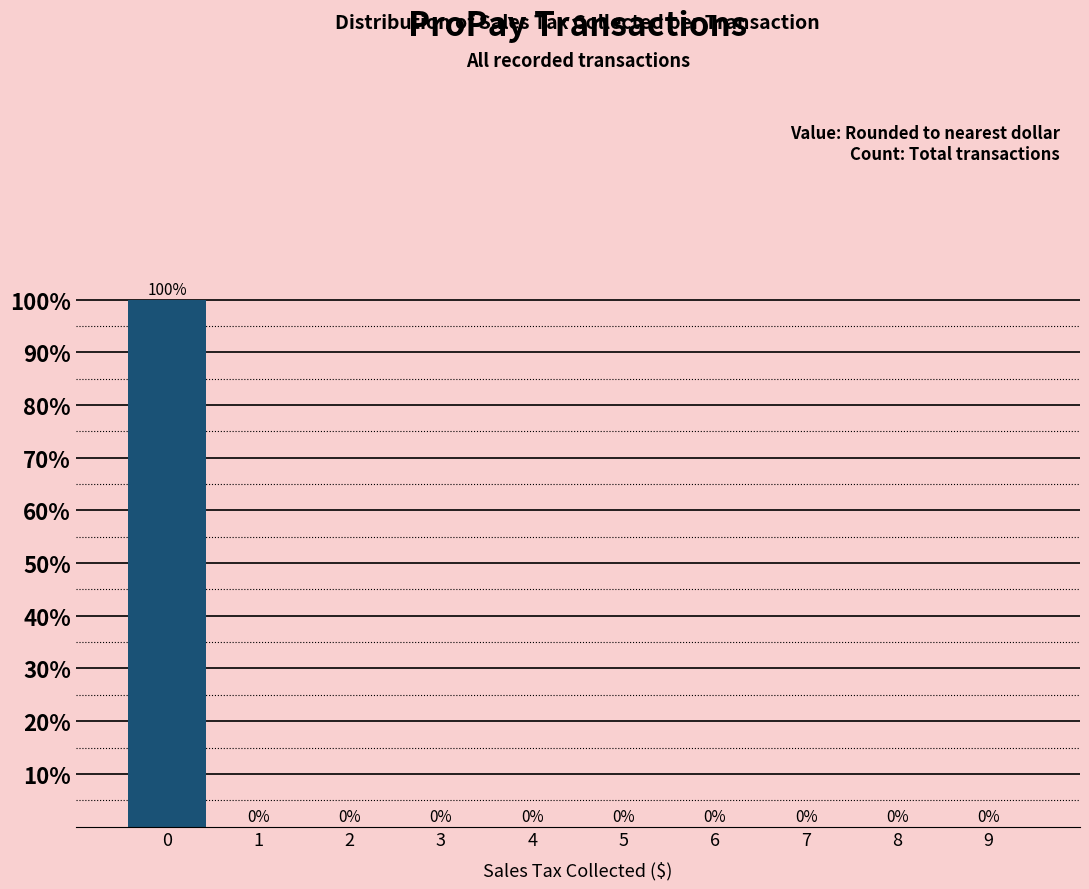

Reading right to left, transcribe all the data shown in this chart.

9=0	8=0	7=0	6=0	5=0	4=0	3=0	2=0	1=0	0=100